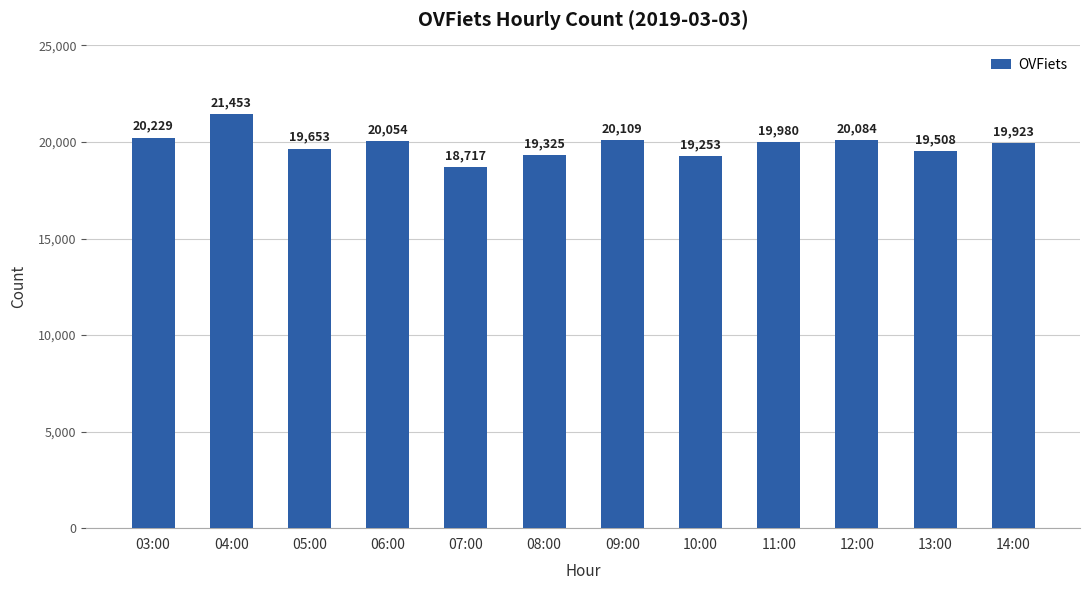

List the labels in order of value, largest first.

04:00, 03:00, 09:00, 12:00, 06:00, 11:00, 14:00, 05:00, 13:00, 08:00, 10:00, 07:00